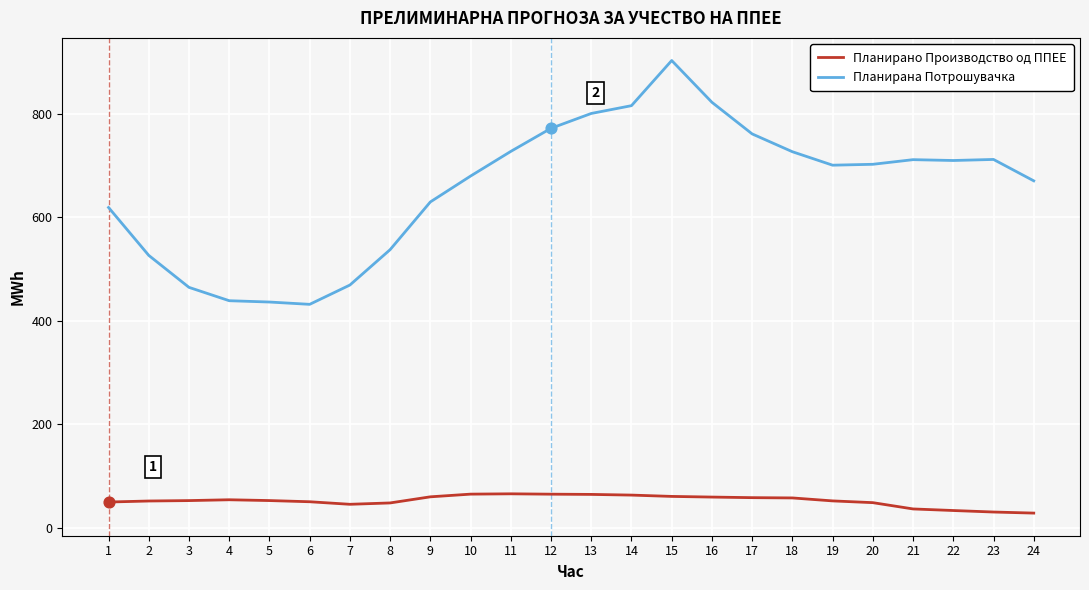

At which category is the sum across all series the highest?

15